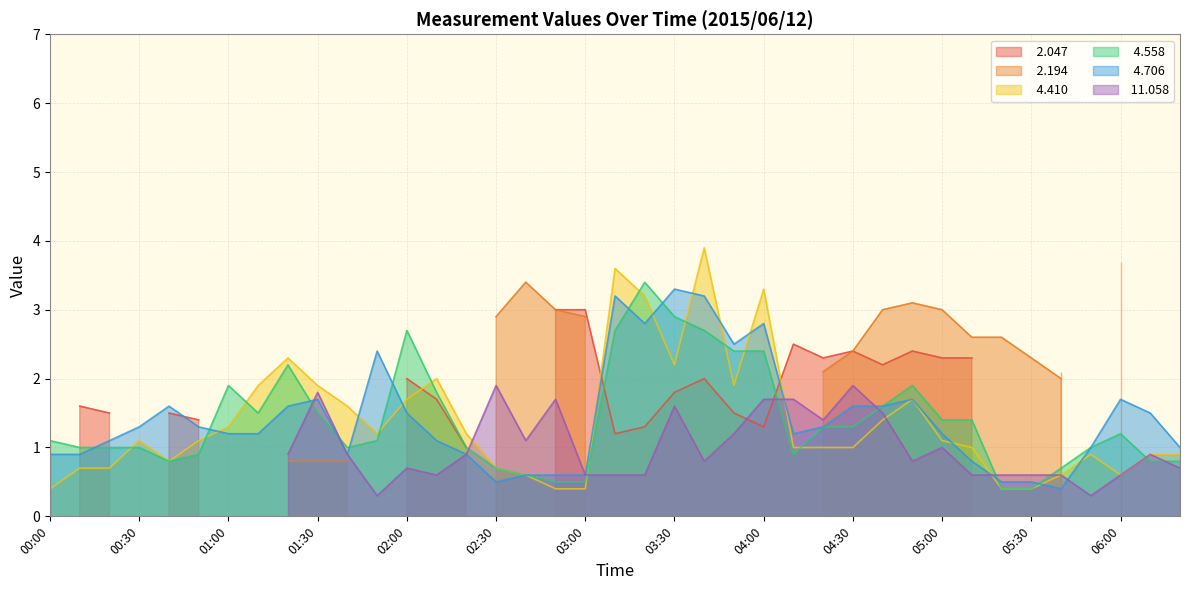

In   4.558, how many points are higher than both neighbors (excluding endpoints)?

6